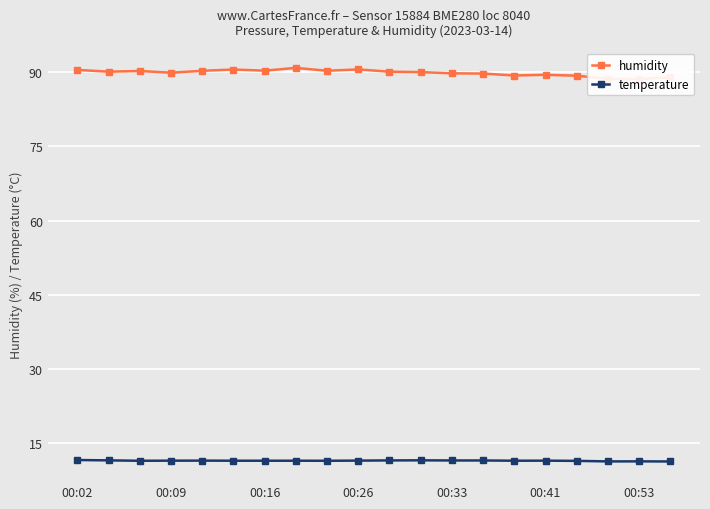

The temperature series shows 7.5 at 7. True or false?

False